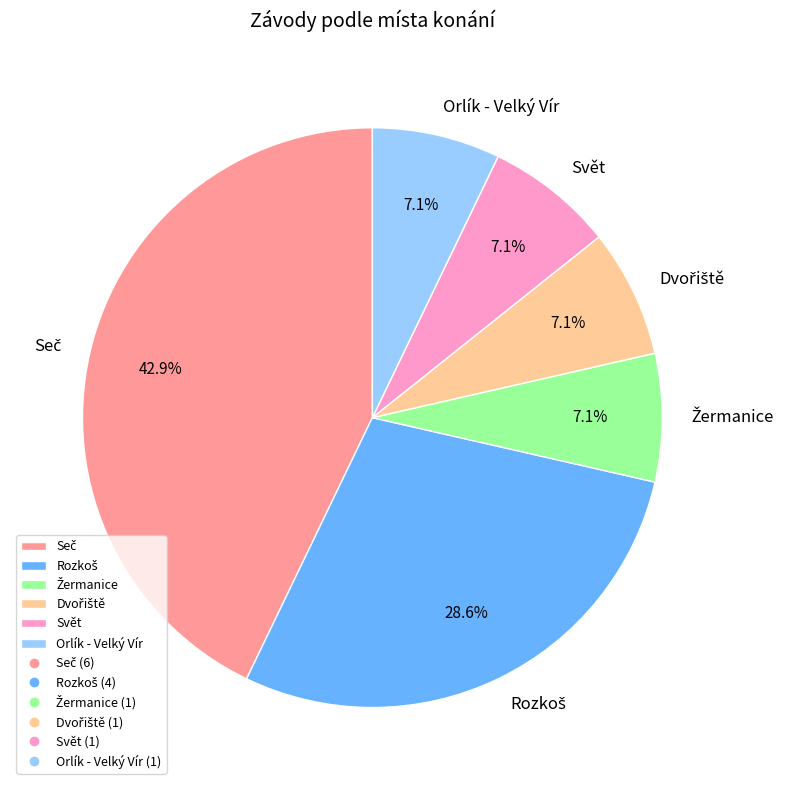

Is Svět the majority of the pie?

No